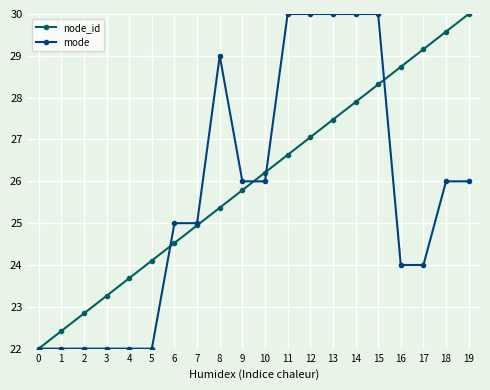

Is the value of mode at 6 greater than the value of node_id at 2?

Yes